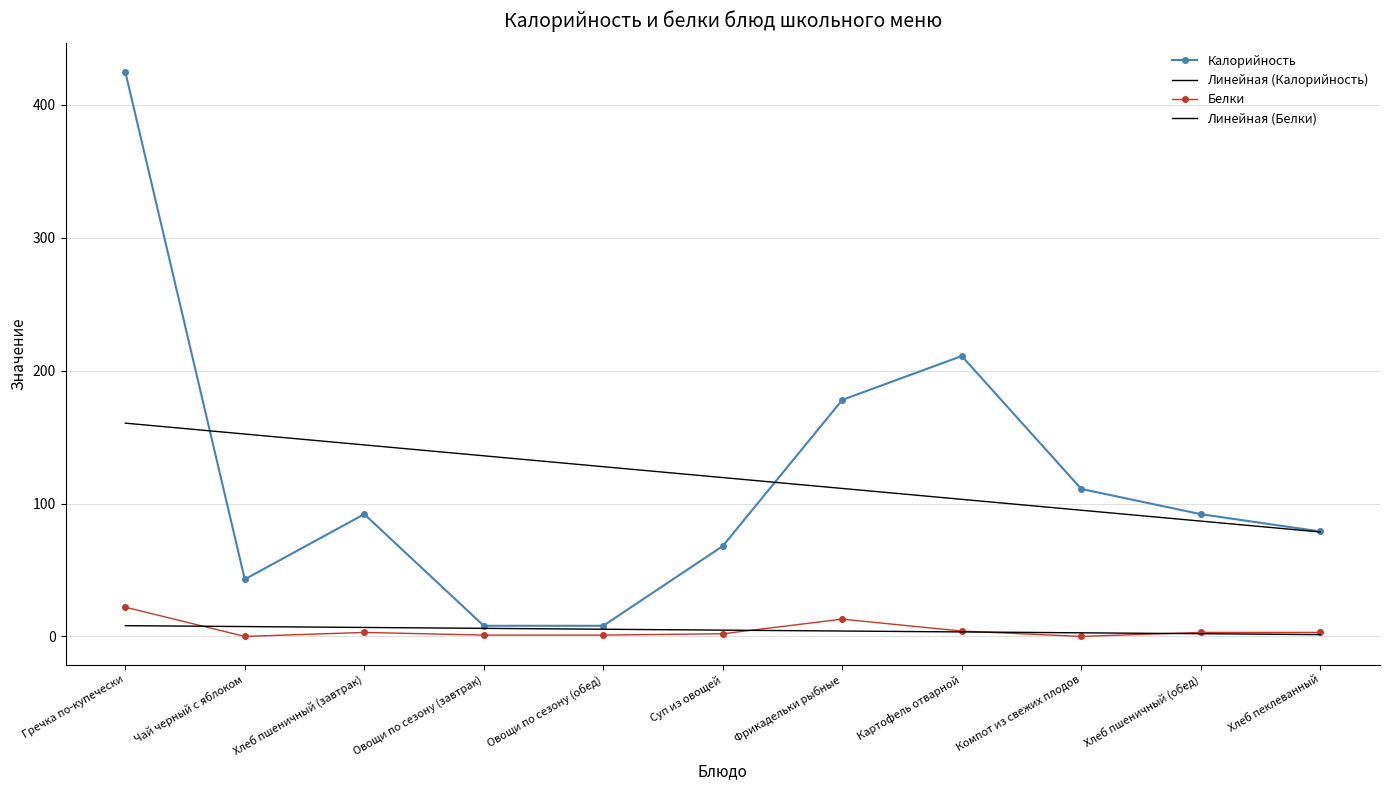

Reading left to right, what are all the values shown in this chart?

Калорийность: 425.0	43.0	92.0	8.0	8.0	68.0	178.0	211.0	111.0	92.0	79.0
Линейная (Калорийность): 160.5	152.3	144.1	135.9	127.7	119.5	111.4	103.2	95.0	86.8	78.6
Белки: 22.0	0.0	3.0	1.0	1.0	2.0	13.0	4.0	0.0	3.0	3.0
Линейная (Белки): 8.1	7.4	6.7	6.1	5.4	4.7	4.1	3.4	2.7	2.0	1.4